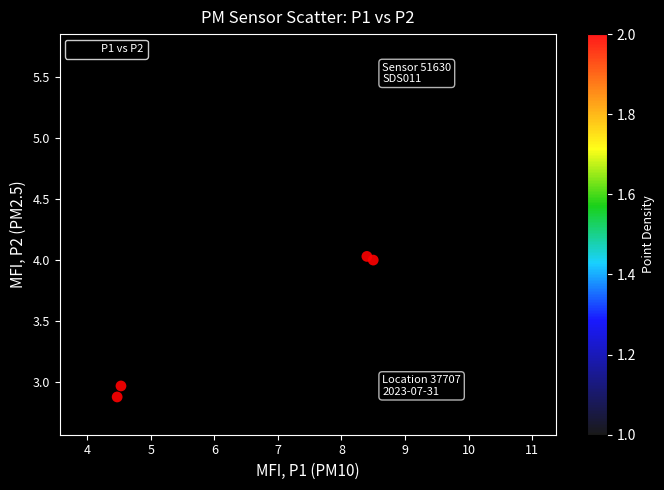

What is the range of Y values (max minus min)?

3.0